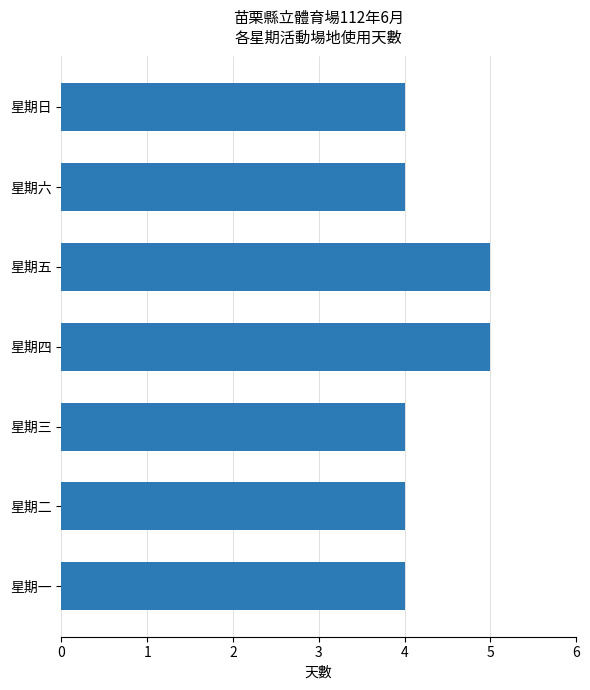

Approximately how many times larger is the value at 星期二 compared to 星期六?

1.0